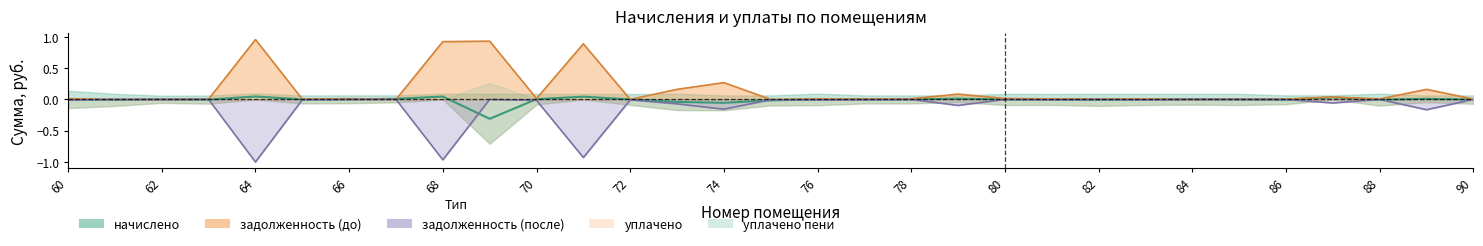

Which series has the widest spread of values?

задолженность (после)